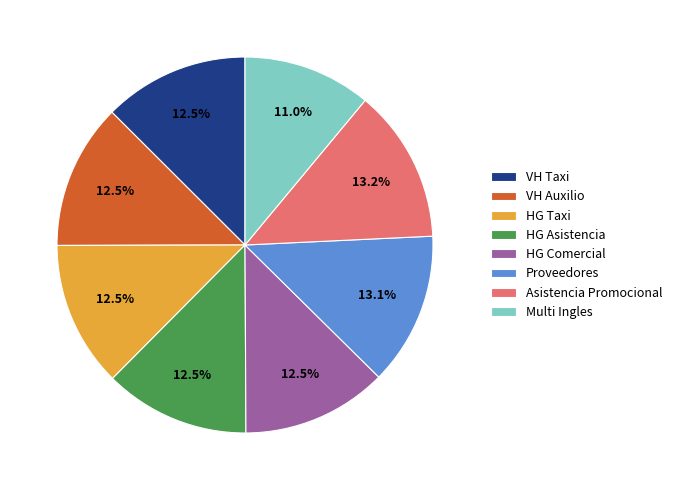

Which has a higher value, Proveedores or VH Auxilio?

Proveedores